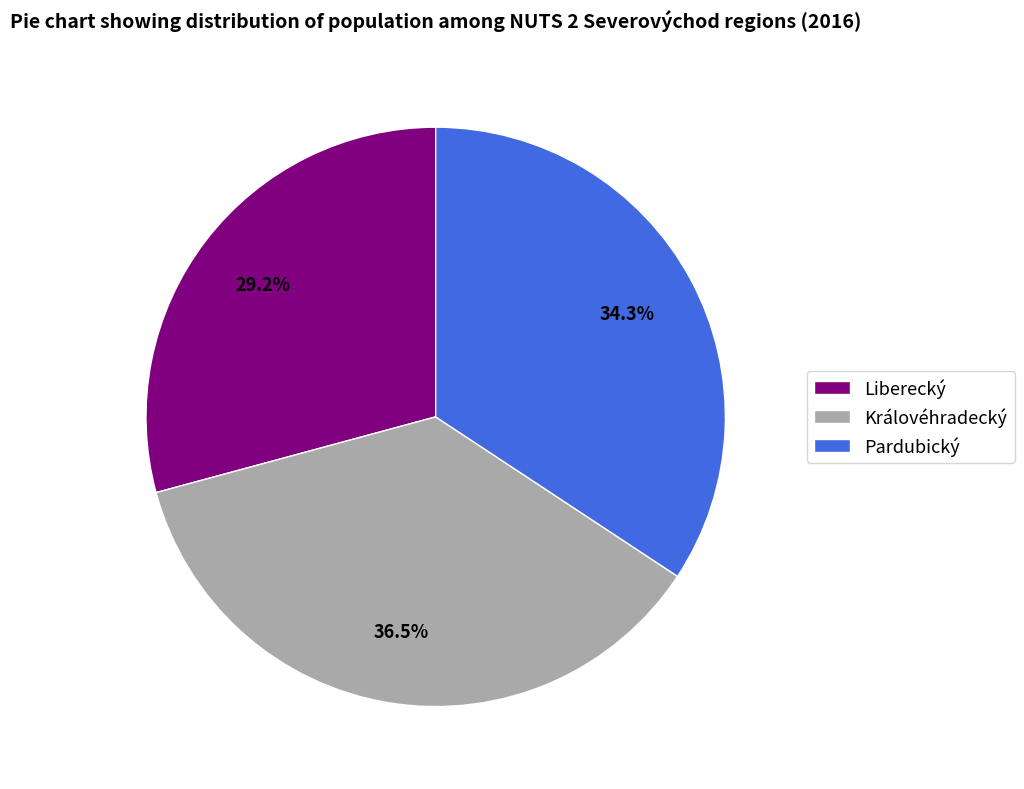

To the nearest percent, what is the average slice percentage?

33%